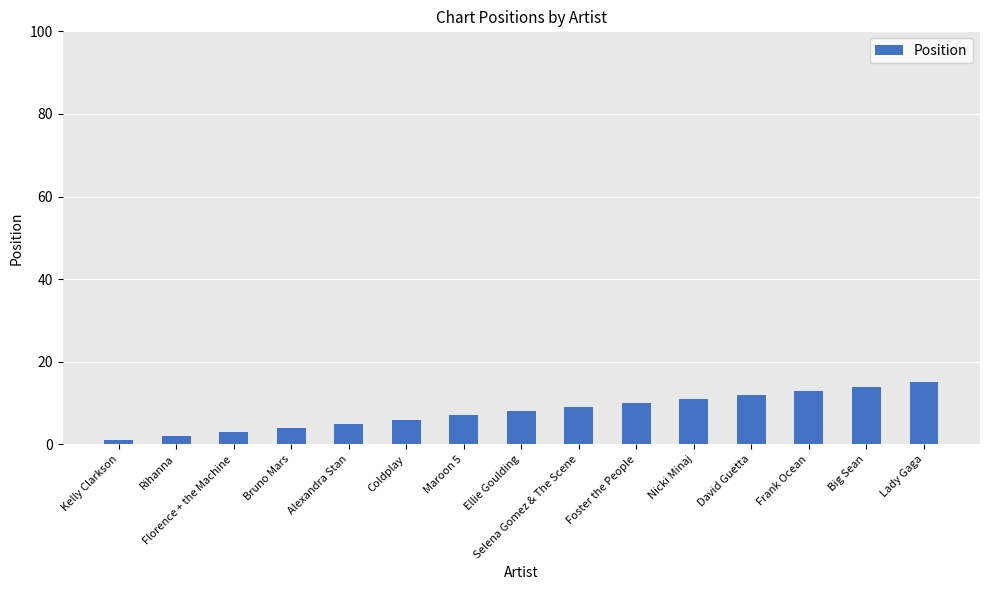

The chart shows a value of 1 at Kelly Clarkson. True or false?

True